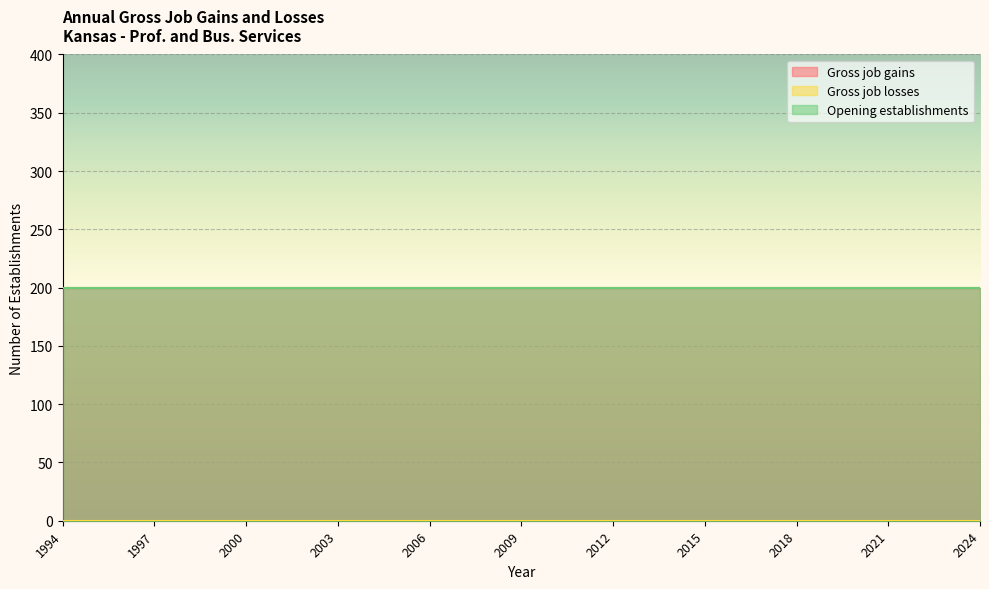

Which has a higher value, 2010 or 2023?

2010